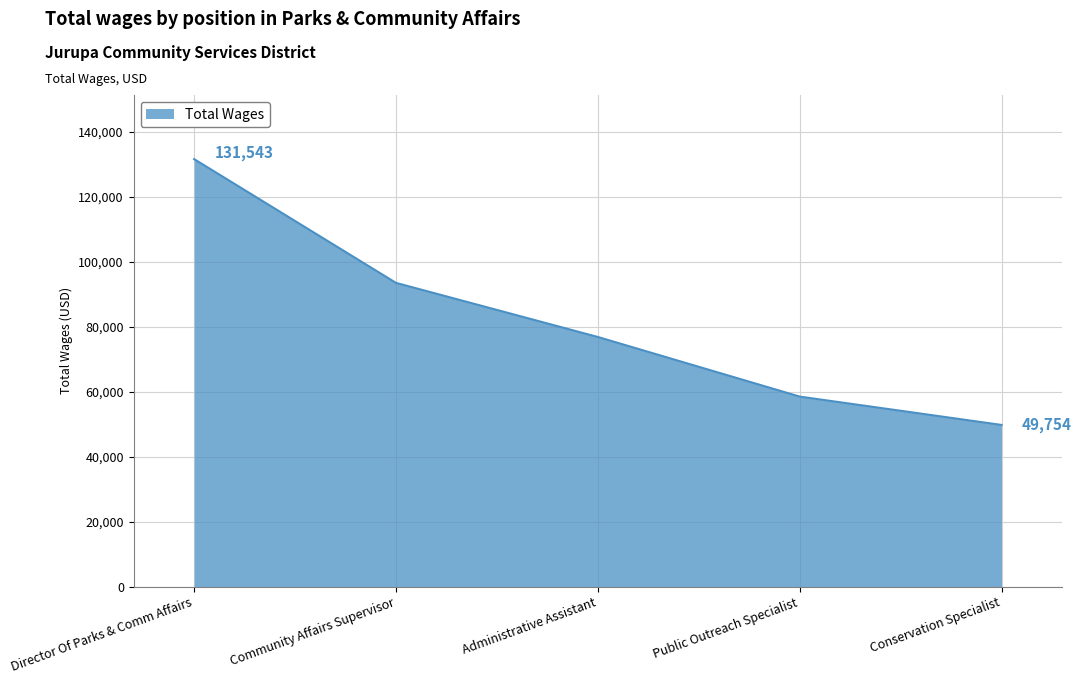

Which category has the lowest value across all series?

Conservation Specialist